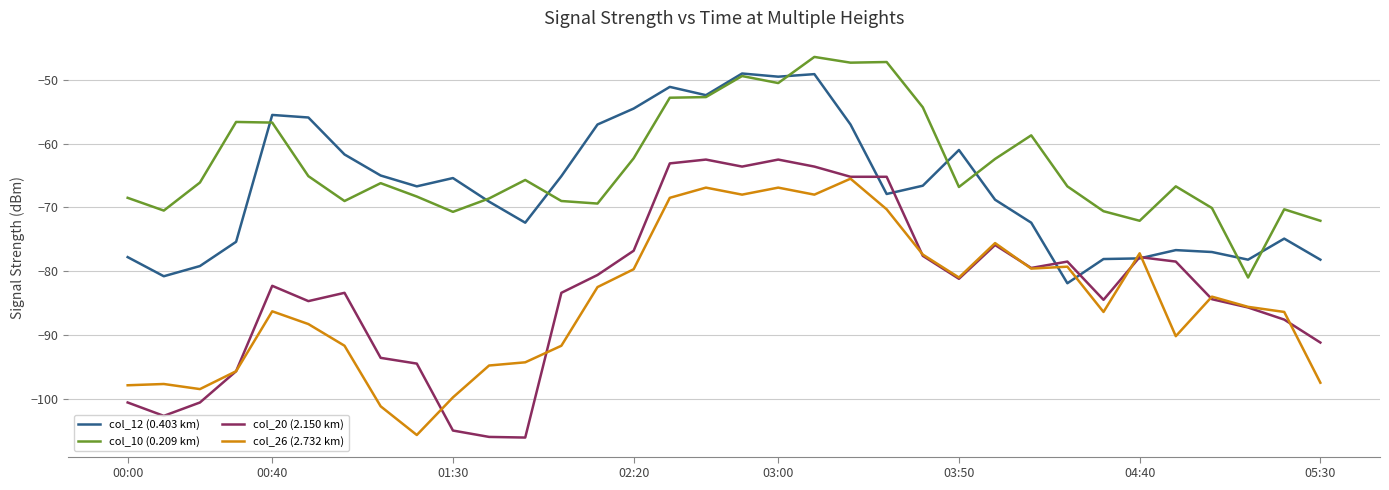

What is the minimum value for col_26 (2.732 km)?

-105.7